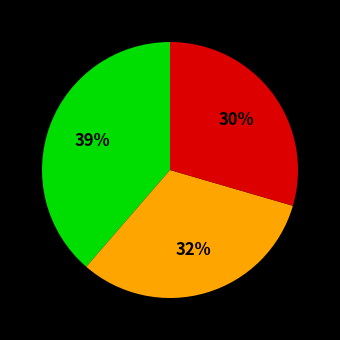

Count the number of slices in the pie.

3